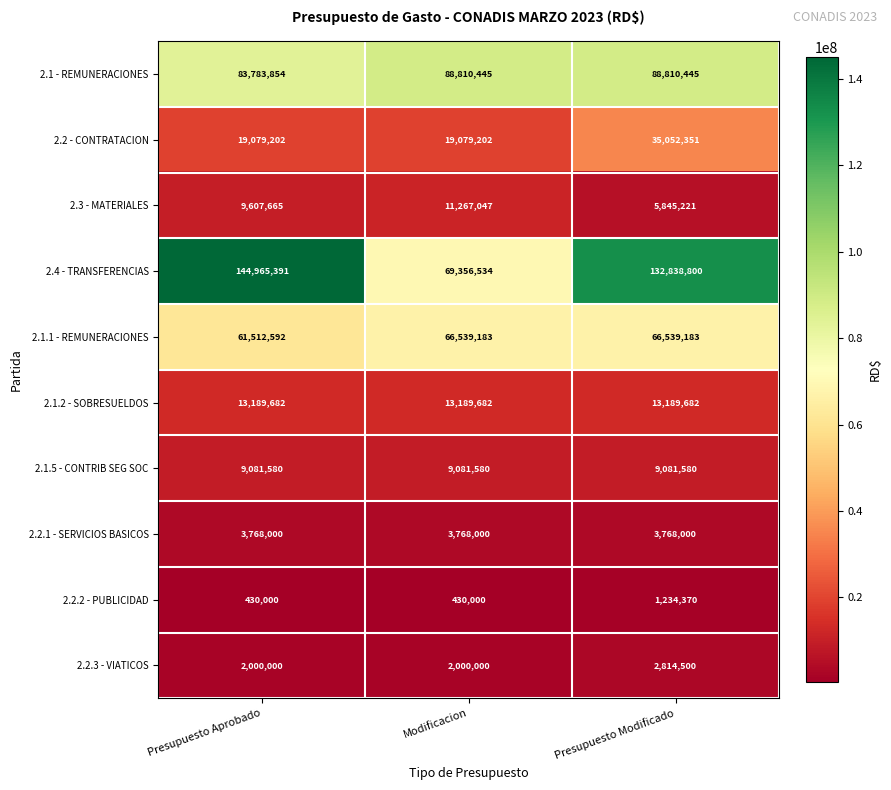

List the series in order of their peak value, highest first.

2.4 - TRANSFERENCIAS, 2.1 - REMUNERACIONES, 2.1.1 - REMUNERACIONES, 2.2 - CONTRATACION, 2.1.2 - SOBRESUELDOS, 2.3 - MATERIALES, 2.1.5 - CONTRIB SEG SOC, 2.2.1 - SERVICIOS BASICOS, 2.2.3 - VIATICOS, 2.2.2 - PUBLICIDAD